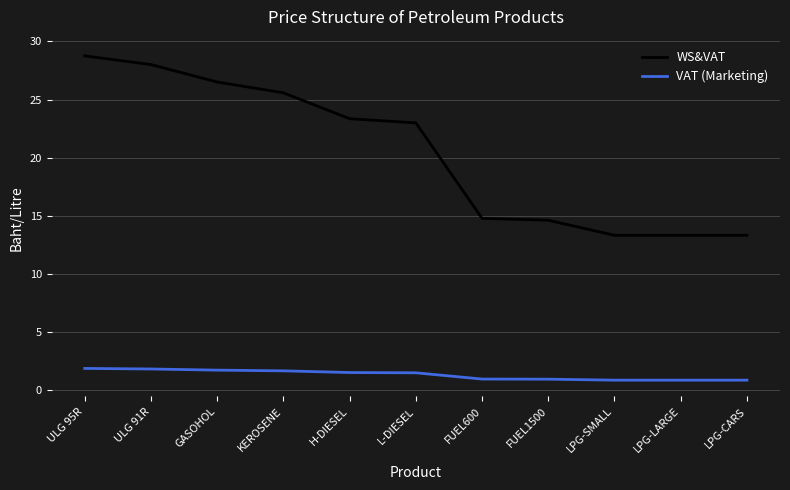

Is the value of WS&VAT at KEROSENE greater than the value of VAT (Marketing) at LPG-CARS?

Yes